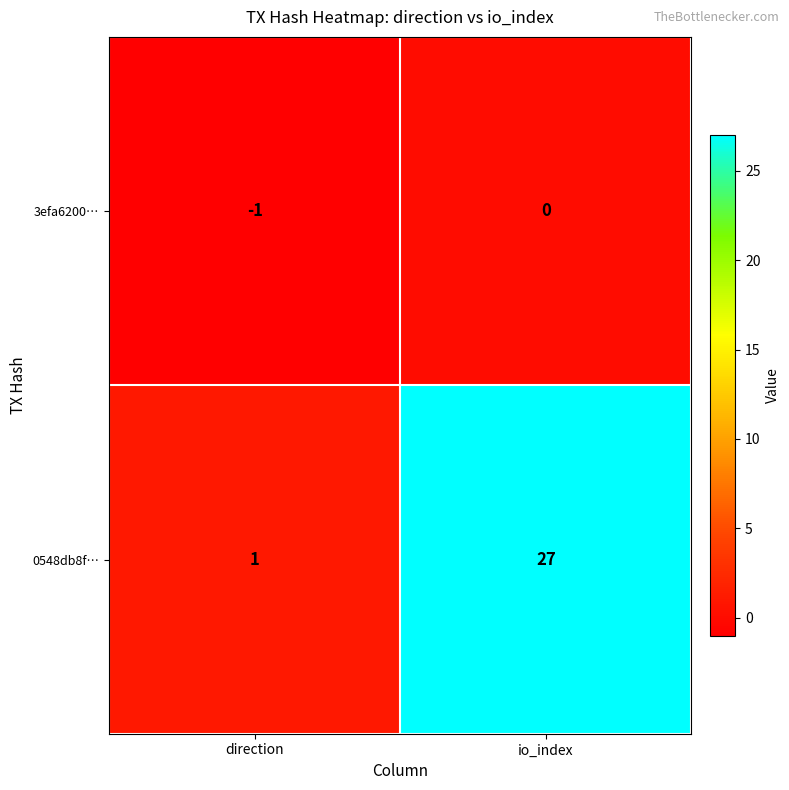

Is the value of 0548db8f… at io_index greater than the value of 3efa6200… at direction?

Yes